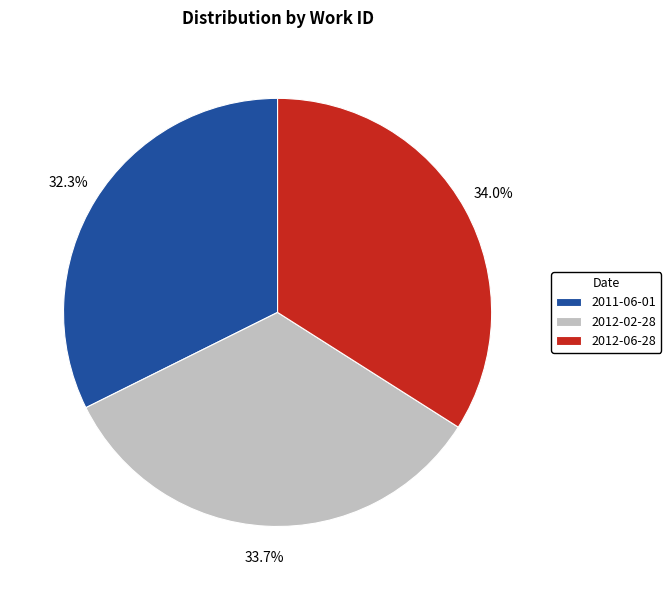

What percentage do 2011-06-01 and 2012-02-28 together represent?

66.0%